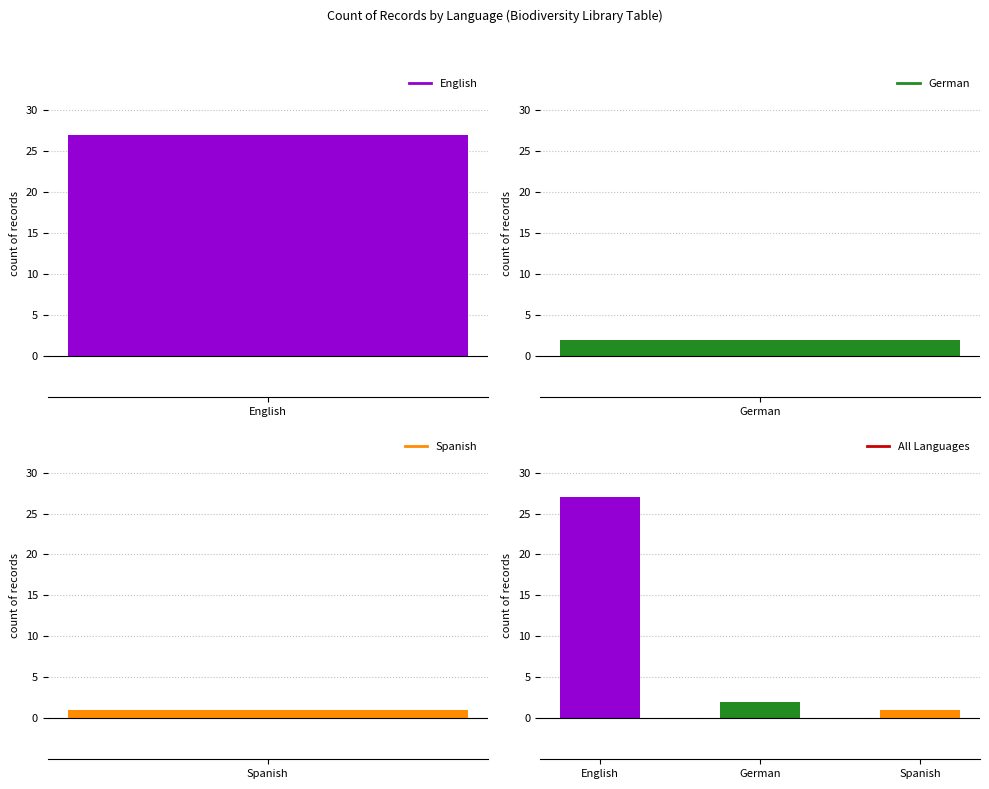

The value at English is 27. True or false?

True